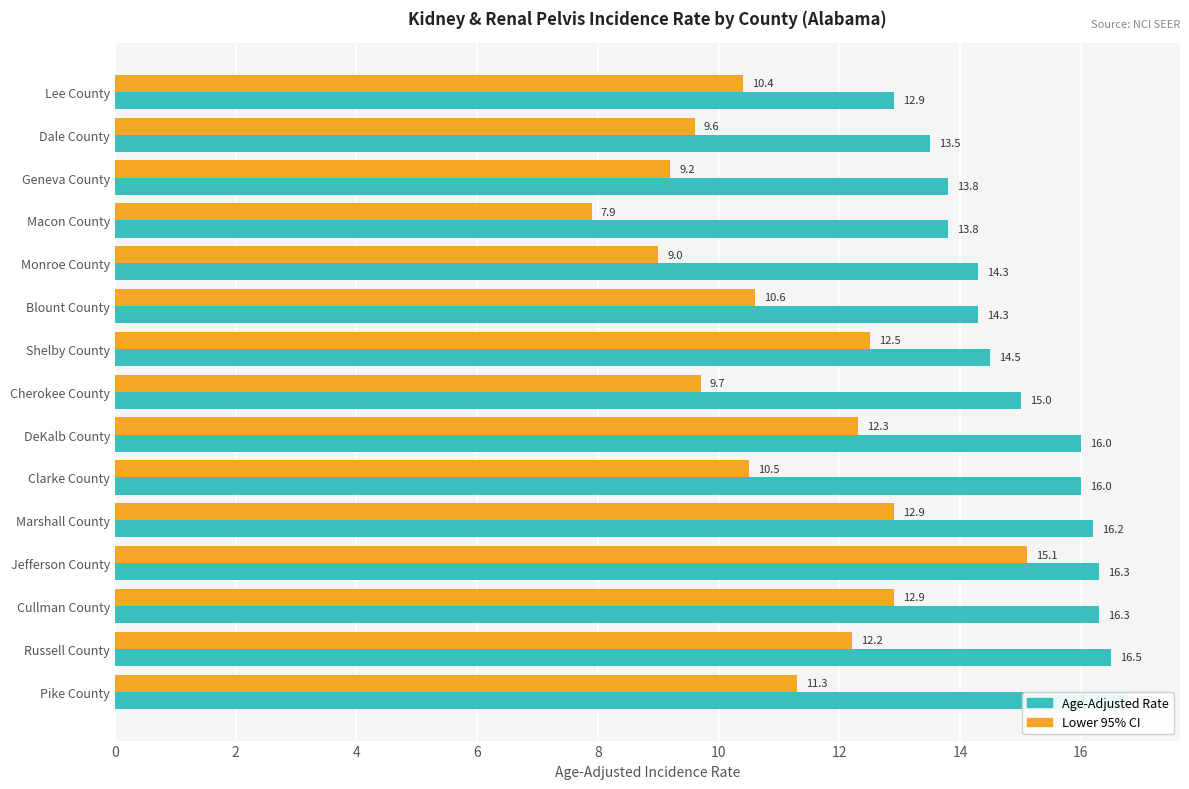

Rank the series at Lee County from highest to lowest value.

Age-Adjusted Rate, Lower 95% CI